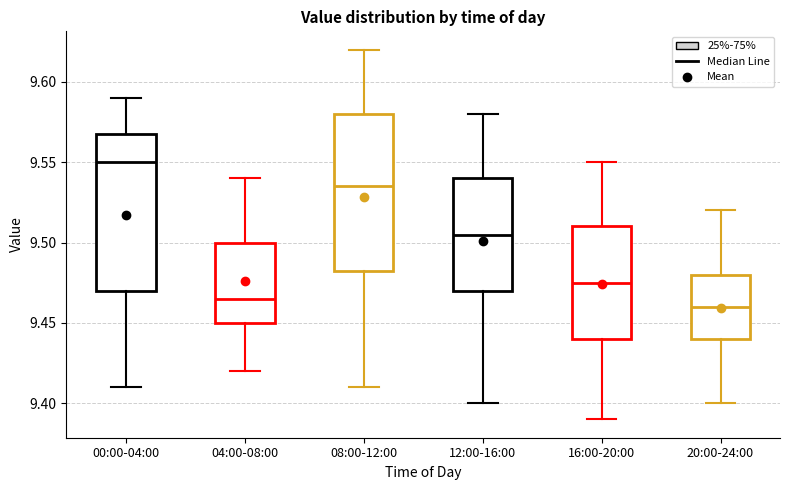

Reading left to right, read every box against the y-axis: the position of its median line, the range the box covers, and the ends of its whiskers. The values are not printed on the chart, so give them approximately, as read against the axis.

00:00-04:00: median 9.550, box 9.470 to 9.570, whiskers 9.410 to 9.590
04:00-08:00: median 9.465, box 9.450 to 9.500, whiskers 9.420 to 9.540
08:00-12:00: median 9.535, box 9.485 to 9.580, whiskers 9.410 to 9.620
12:00-16:00: median 9.505, box 9.470 to 9.540, whiskers 9.400 to 9.580
16:00-20:00: median 9.475, box 9.440 to 9.510, whiskers 9.390 to 9.550
20:00-24:00: median 9.460, box 9.440 to 9.480, whiskers 9.400 to 9.520